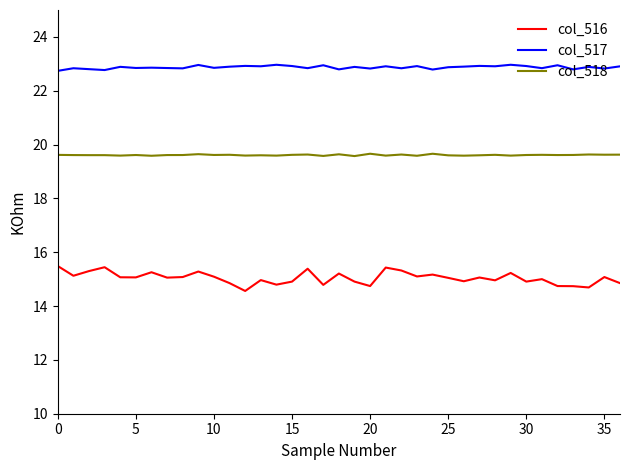

Which series has the largest total across all categories?

col_517